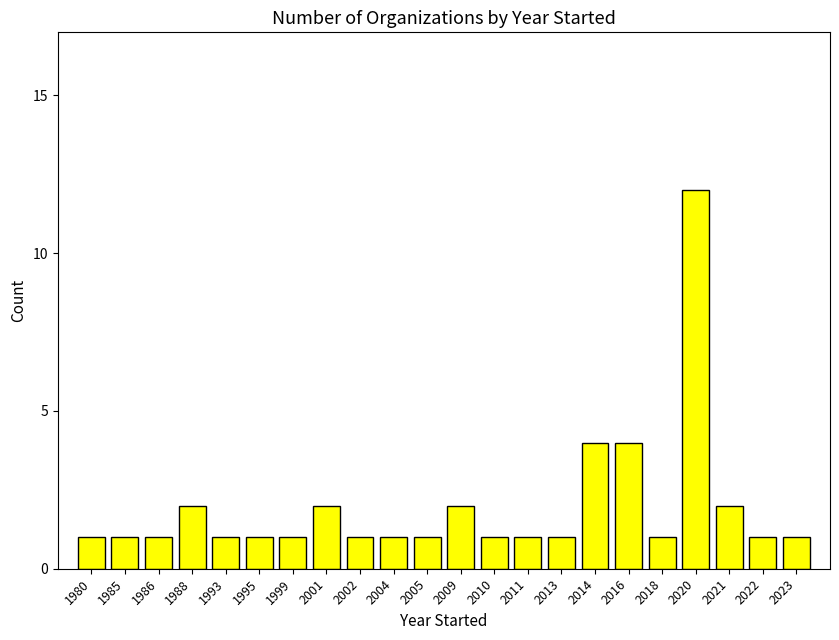

Approximately how many times larger is the value at 1980 compared to 2001?

0.5